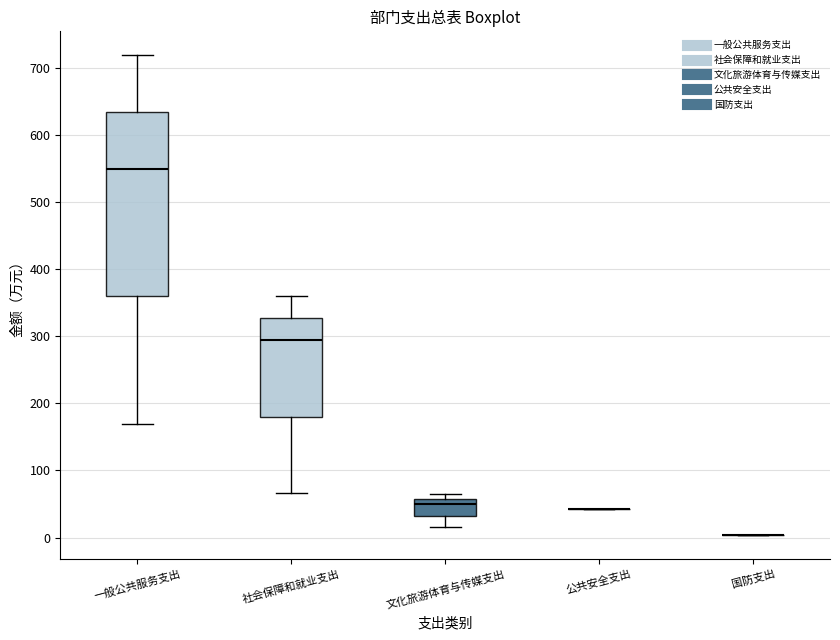

Reading left to right, transcribe this box plot: for each box, give where its median line is, the range the box spans, and where its two whiskers end, as read against the y-axis. The values are not printed on the chart, so give them approximately, as read against the axis.

一般公共服务支出: median 550, box 360 to 630, whiskers 170 to 720
社会保障和就业支出: median 290, box 180 to 330, whiskers 70 to 360
文化旅游体育与传媒支出: median 50, box 30 to 60, whiskers 20 to 70
公共安全支出: box collapsed to a line at 40, whiskers 40 to 40
国防支出: box collapsed to a line at 0, whiskers 0 to 0